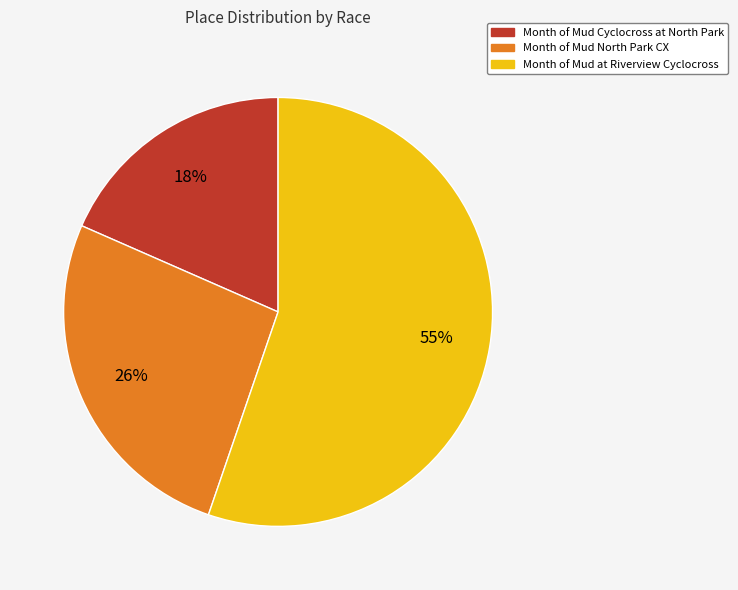

To the nearest percent, what is the average slice percentage?

33%